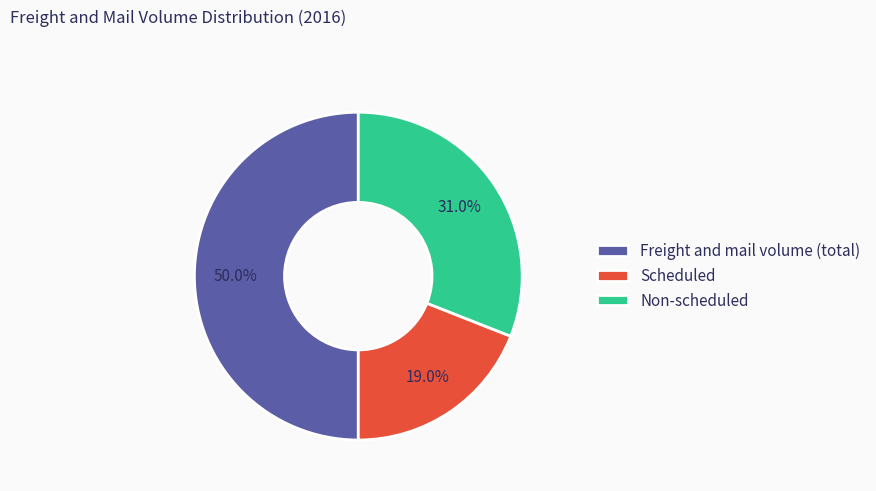

To the nearest percent, what portion does Non-scheduled represent?

31%